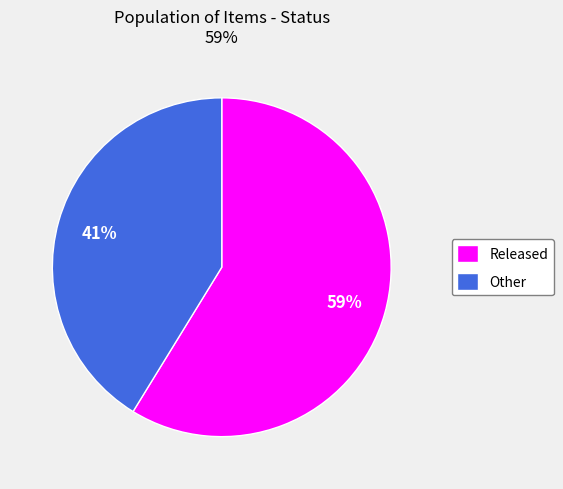

To the nearest percent, what is the difference between the largest and smallest slice percentages?

18%